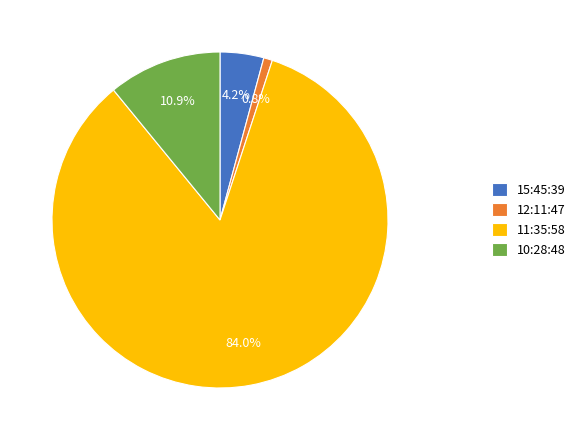

Approximately how many times larger is the value at 15:45:39 compared to 10:28:48?

0.4